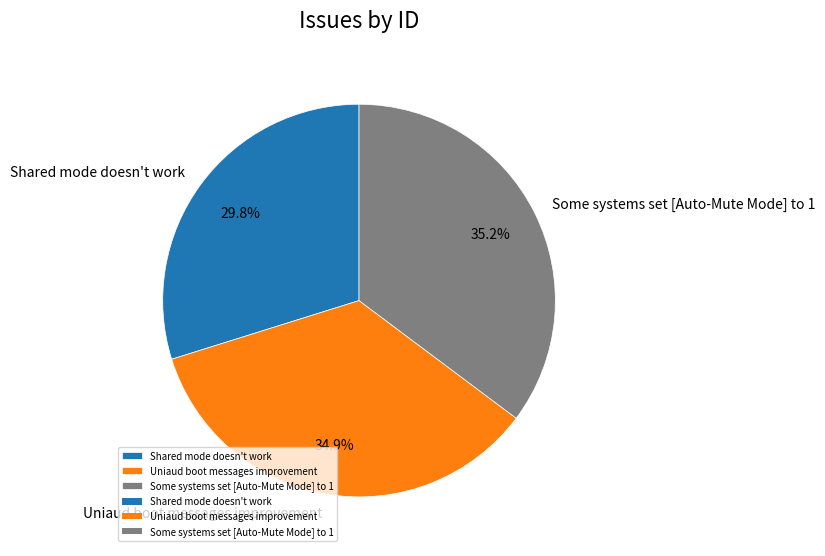

Count the number of slices in the pie.

3